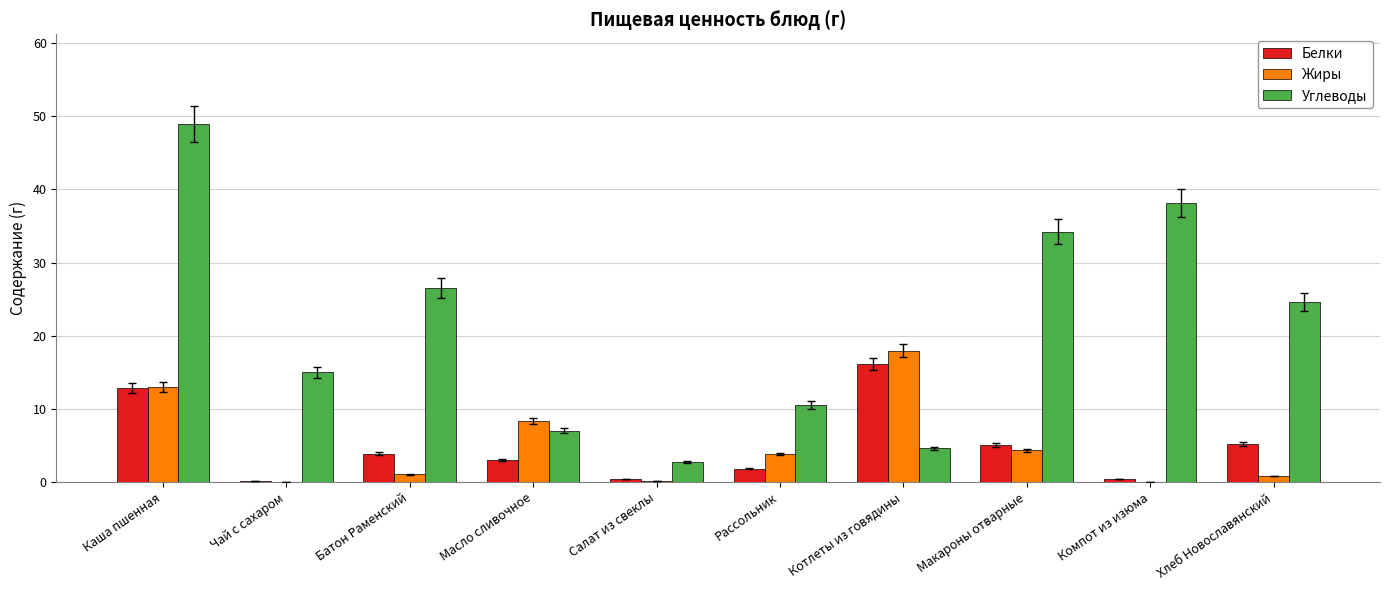

At which category is the sum across all series the highest?

Каша пшенная